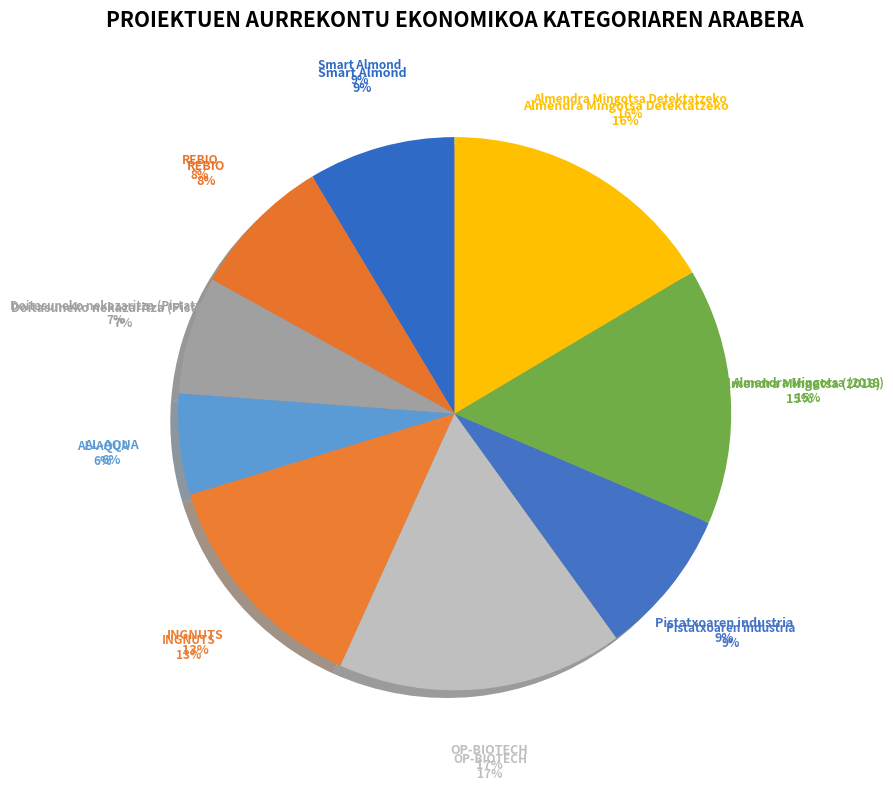

The AL-AQUA slice represents 16% of the pie. True or false?

False